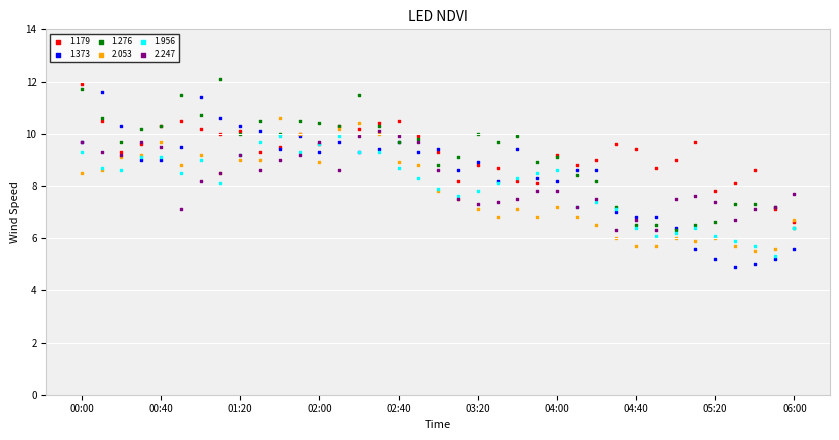

What are all the series names shown in the legend?

1.179, 1.373, 1.276, 2.053, 1.956, 2.247